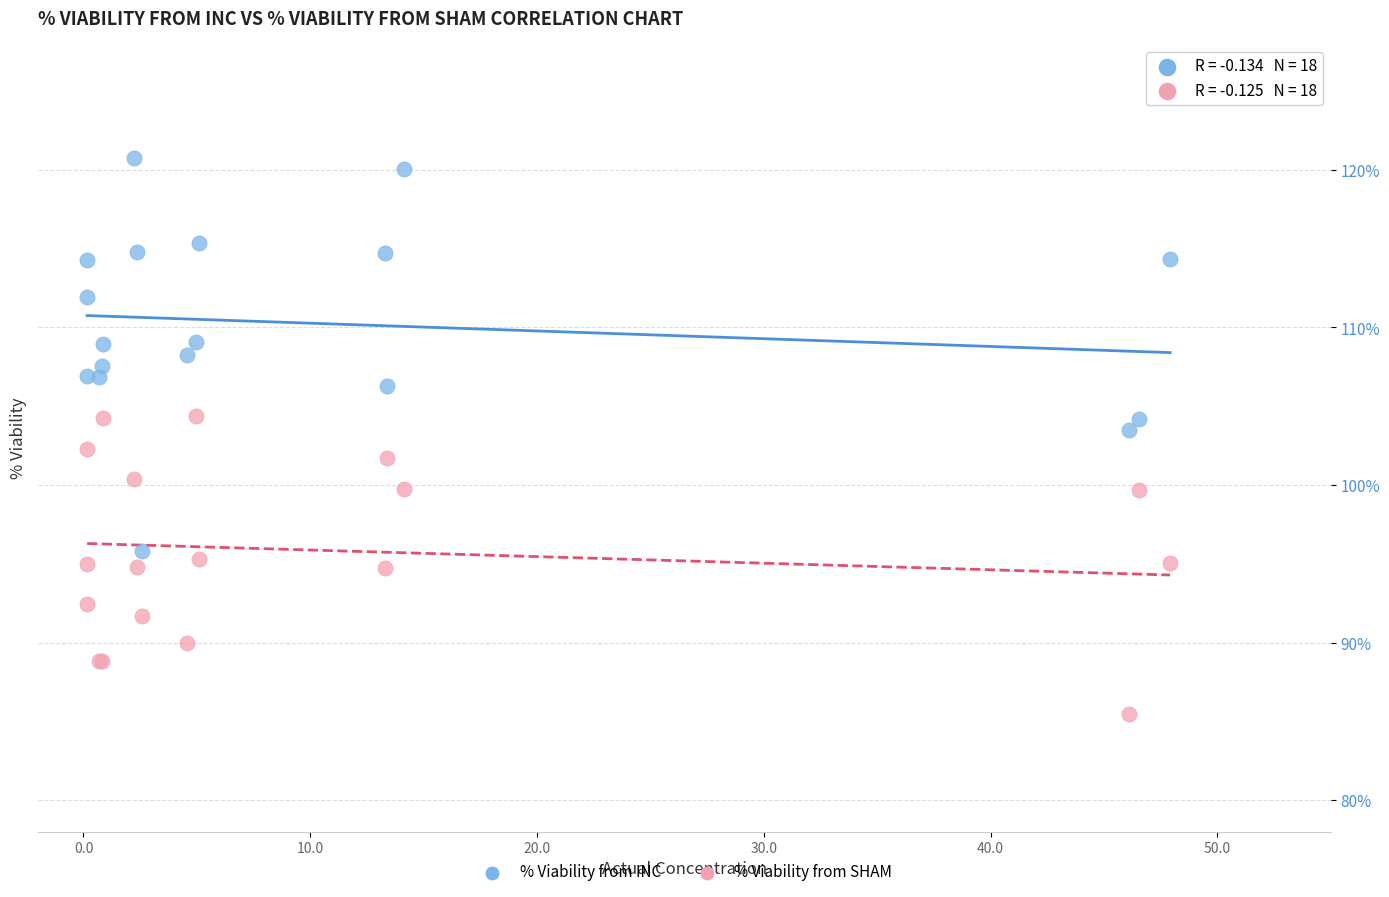

Which series has the widest spread of Y values?

% Viability from INC